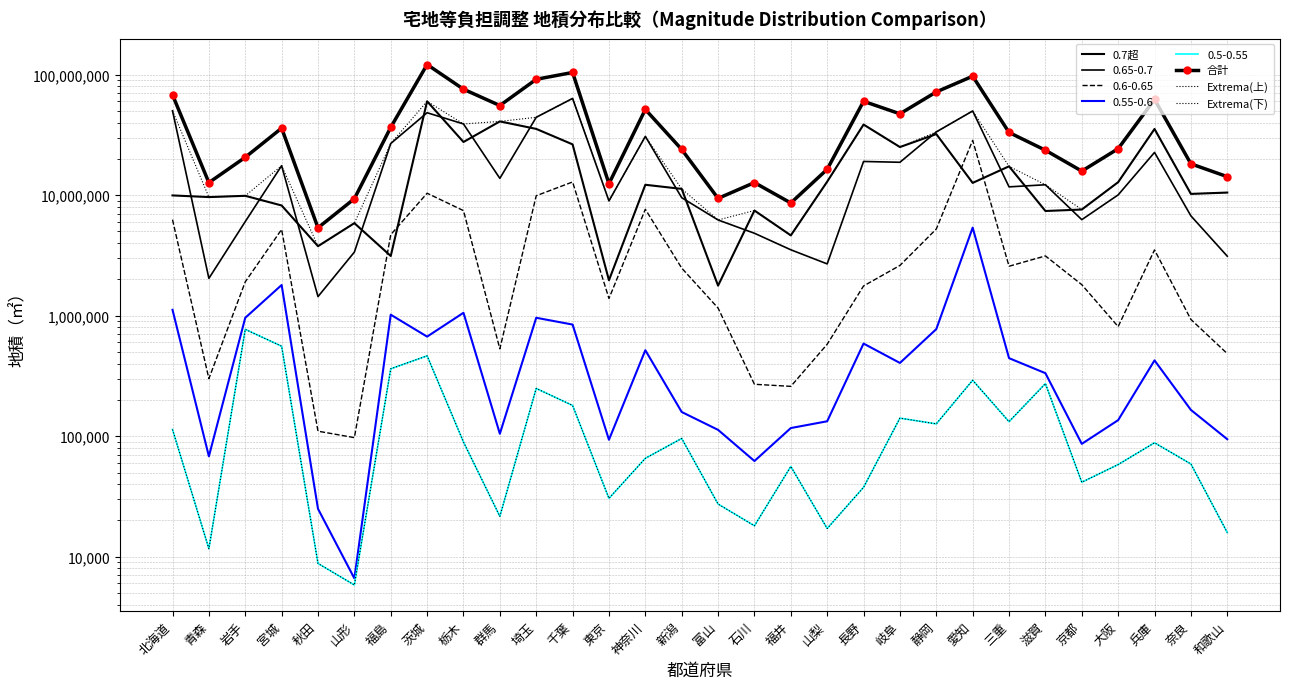

True or false: Extrema(上) and 0.7超 cross at least once.

False